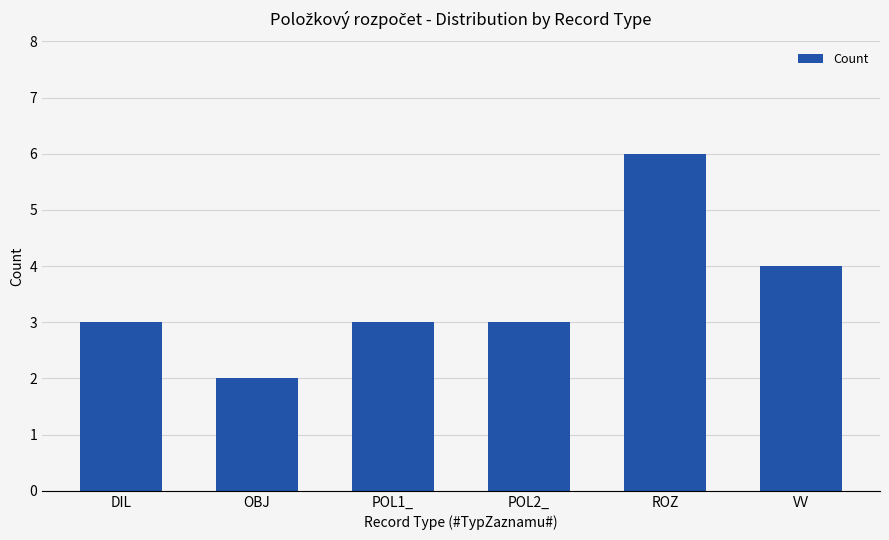

How many distinct data groups are displayed?

1